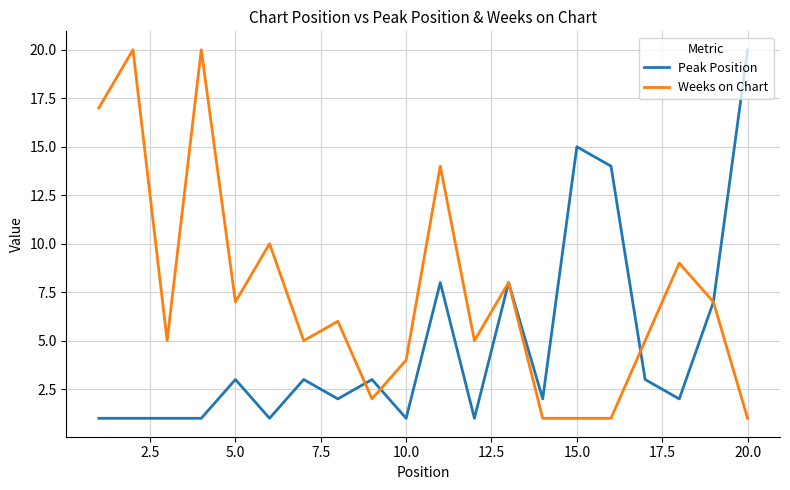

Which series has the largest total across all categories?

Weeks on Chart